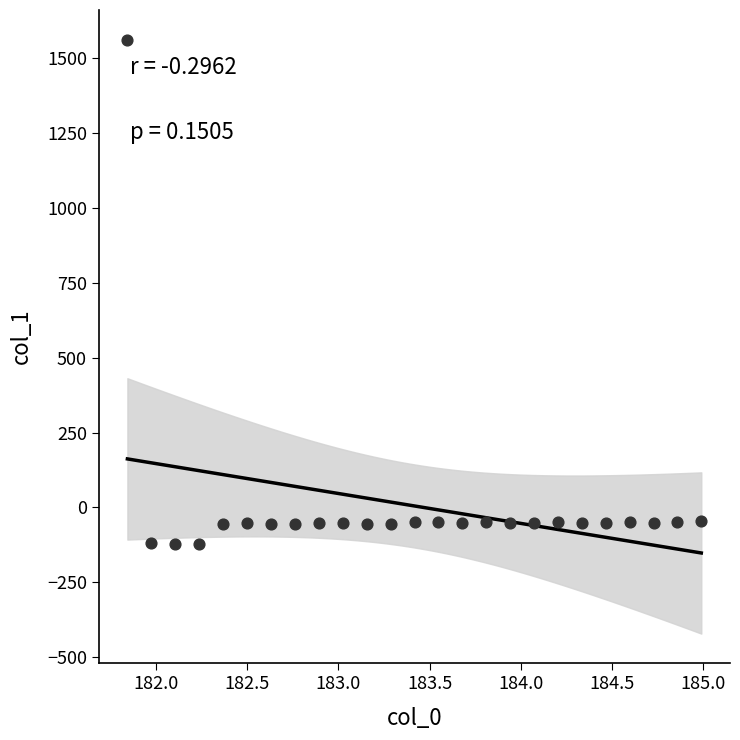

What is the range of X values (max minus min)?

3.1